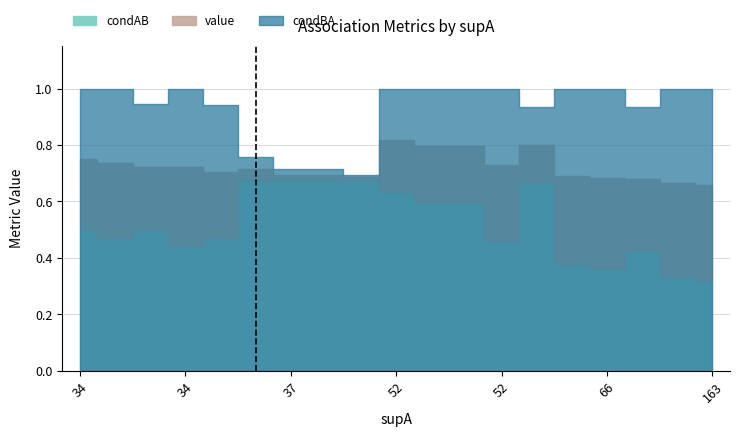

Where is the first local minimum for condAB?

34